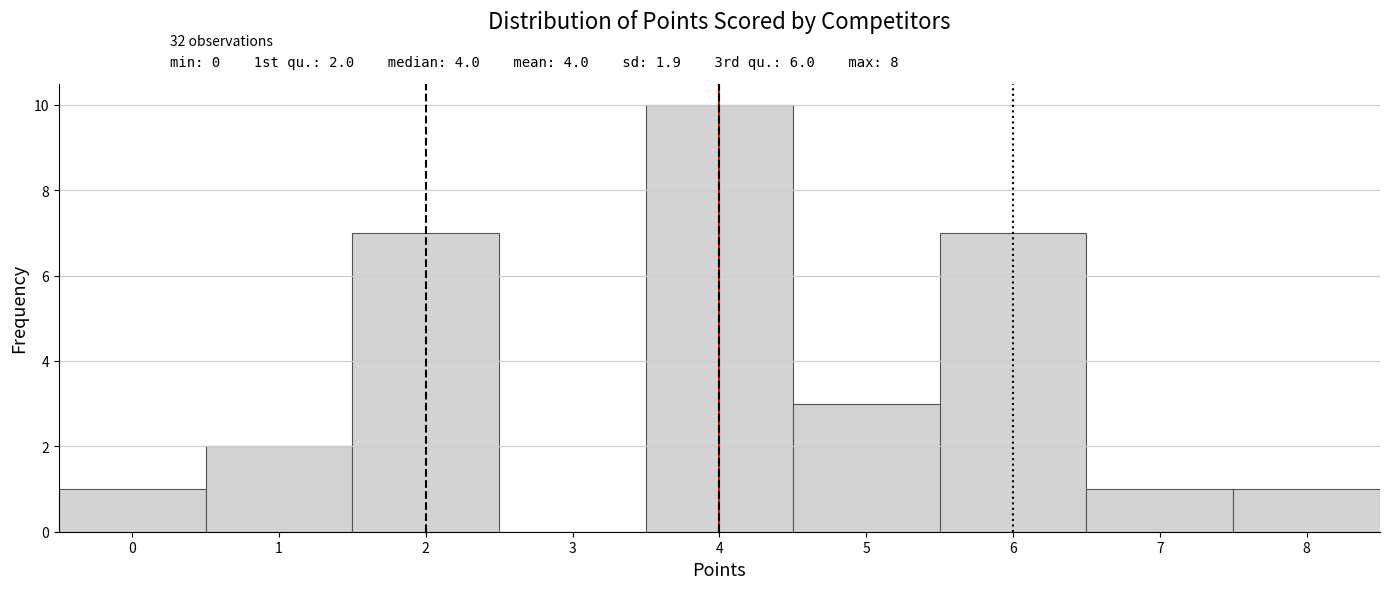

Which range on the x-axis has the tallest bar?

3.5 to 4.5